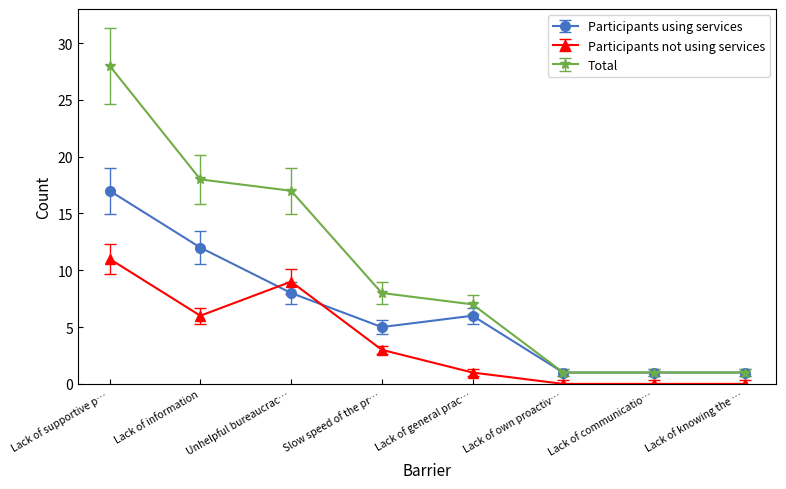

Is this an area chart (filled region under the line)?

No